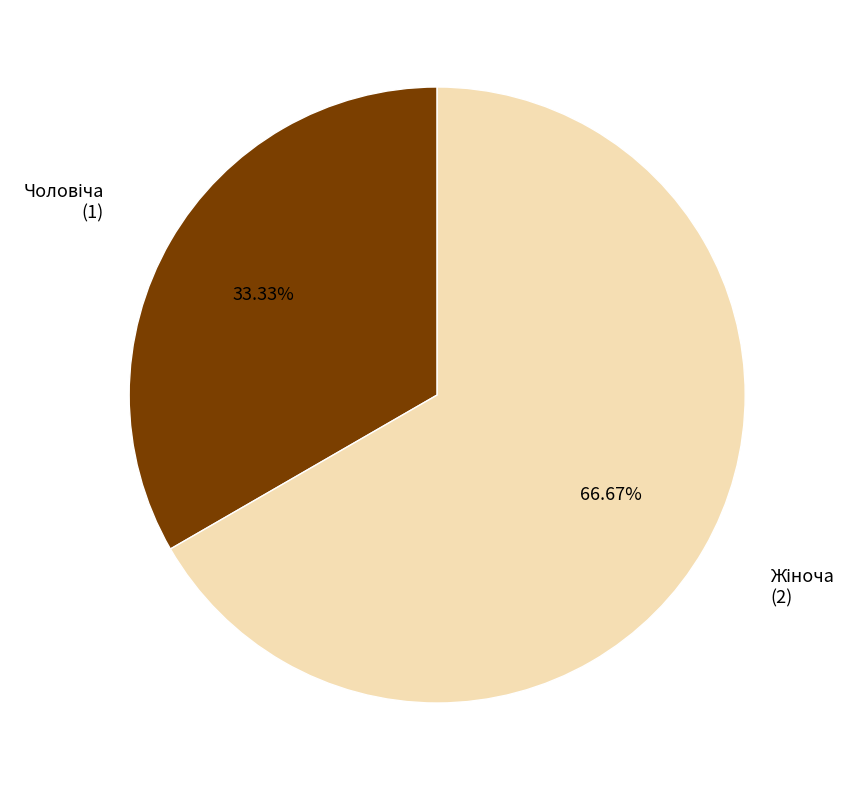

Count the number of slices in the pie.

2